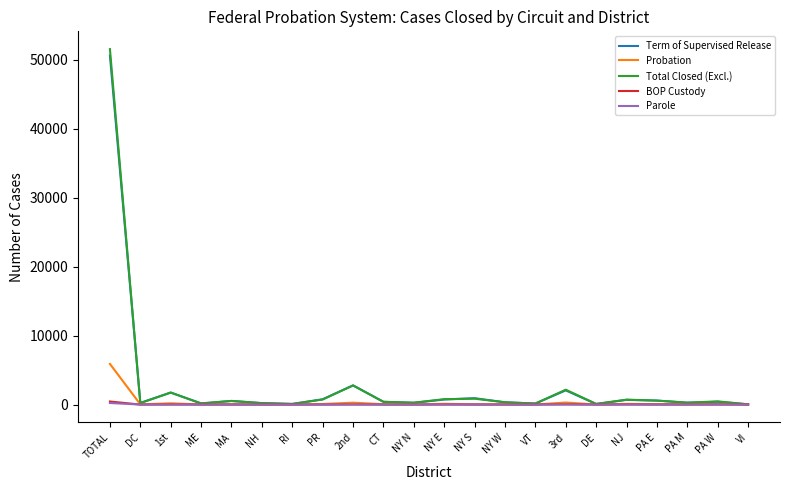

Is it true that BOP Custody equals 0 at DC?

True